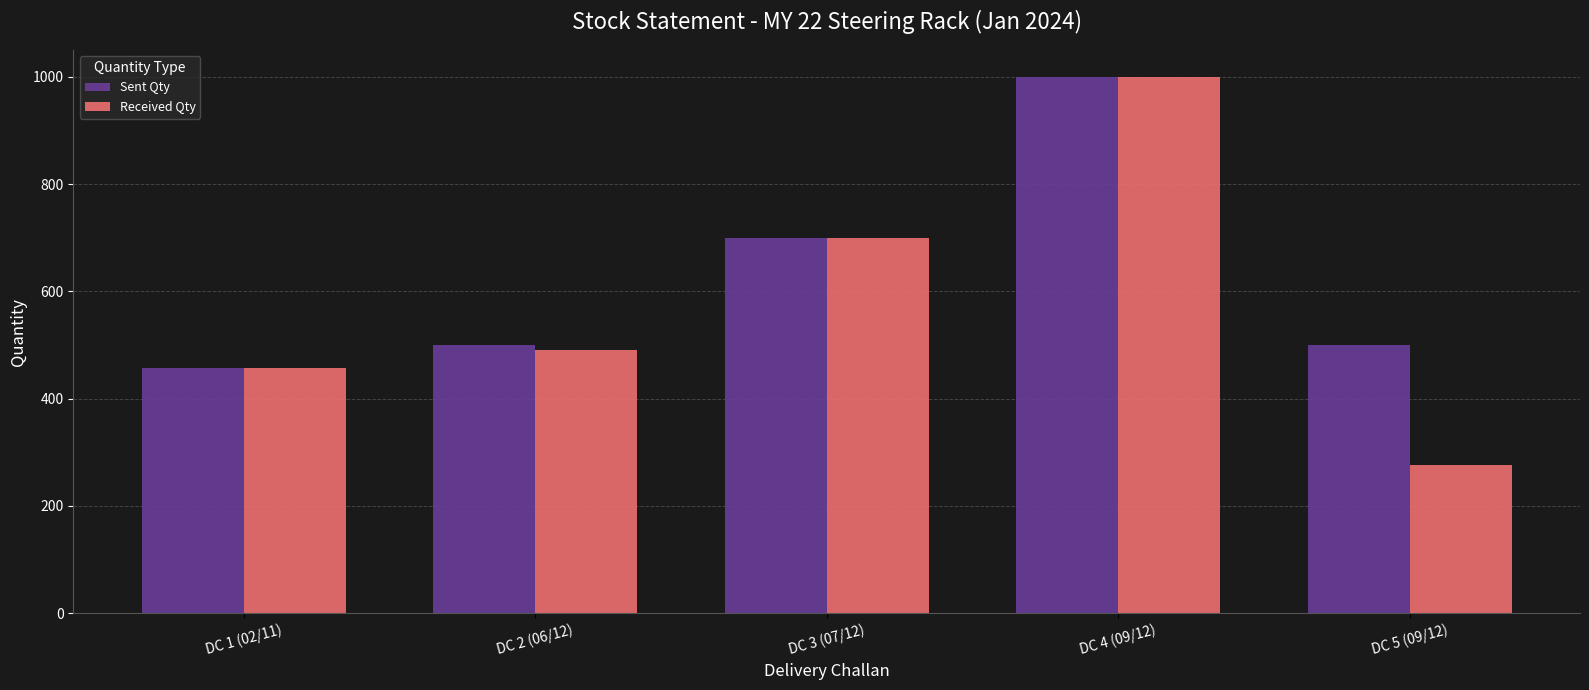

What is the total value across all series at DC 2 (06/12)?

991